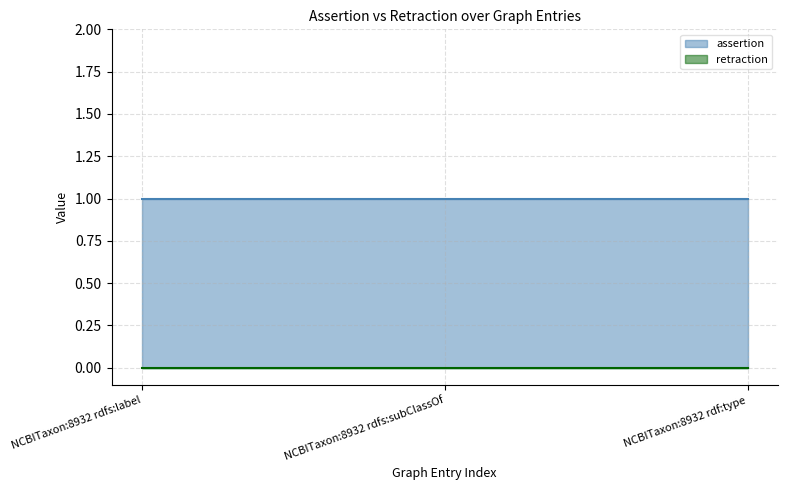

Does the chart display data point markers on the line(s)?

No